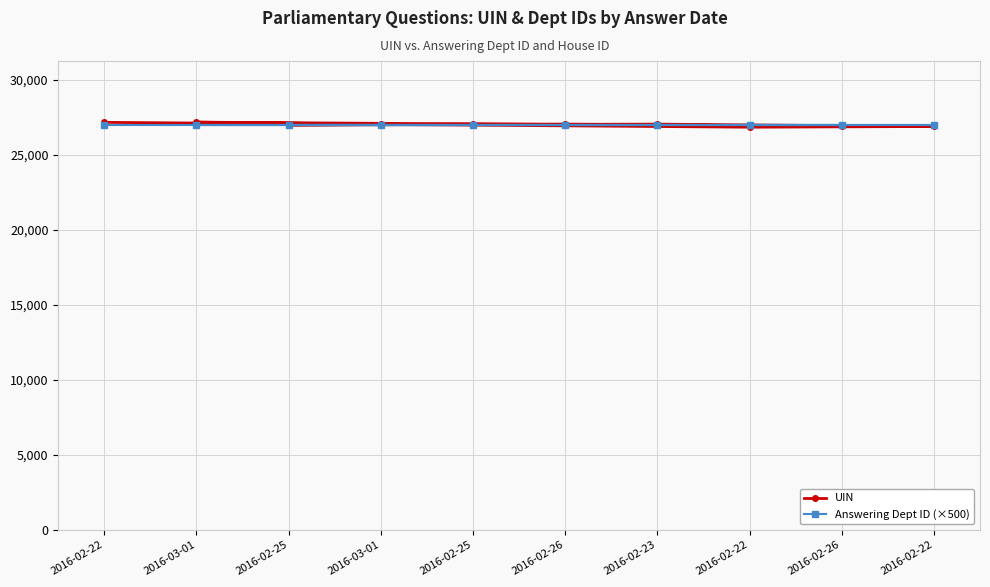

What are all the series names shown in the legend?

UIN, Answering Dept ID (×500)